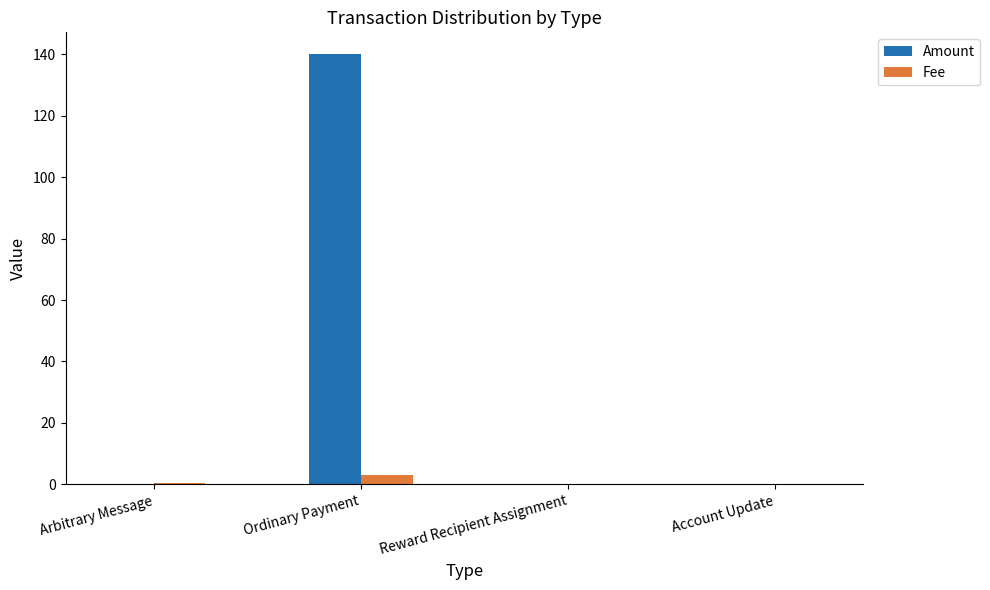

Is it true that Amount equals 214.3 at Ordinary Payment?

False